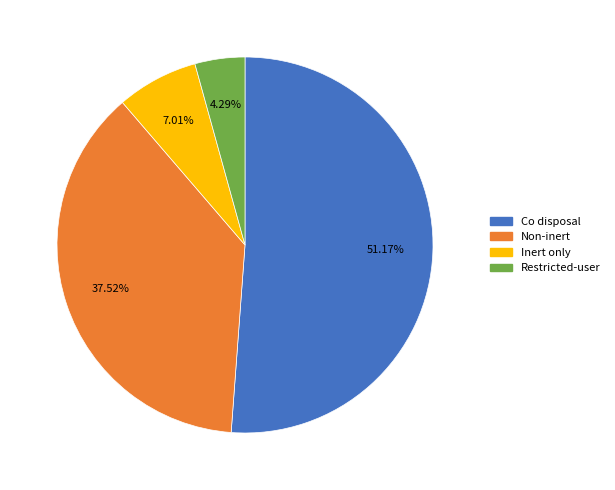

To the nearest percent, what is the difference between the largest and smallest slice percentages?

47%